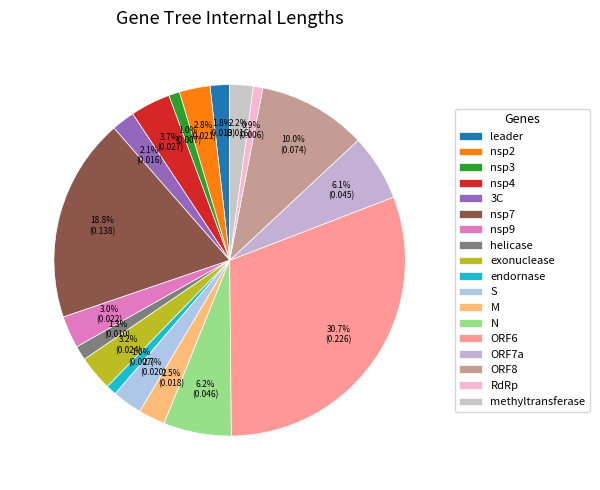

Count the number of slices in the pie.

18